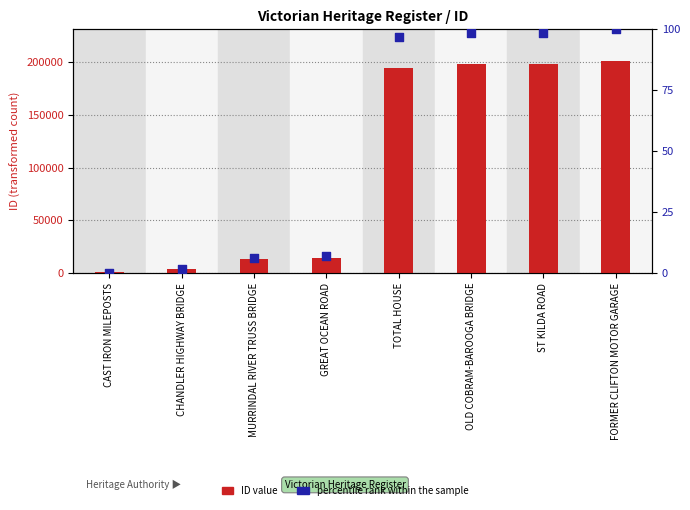

What is the total value across all series at MURRINDAL RIVER TRUSS BRIDGE?

13064.2